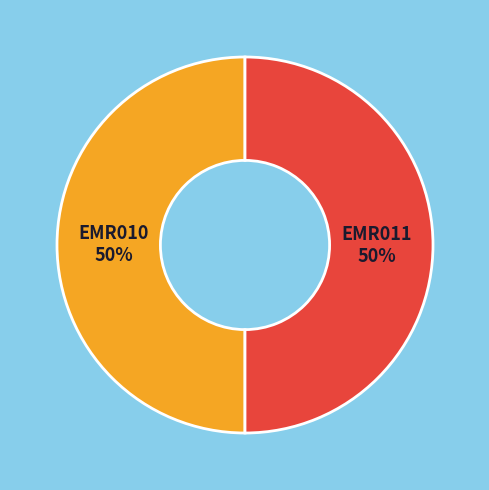

How many segments does this pie chart have?

2